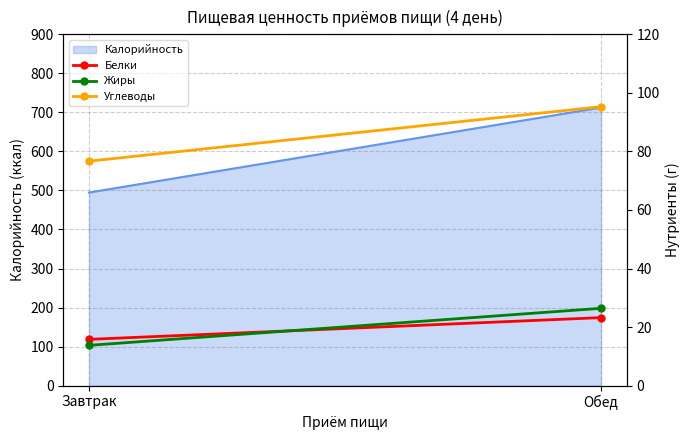

What is the spread (max minus min) of values at Завтрак?

62.9